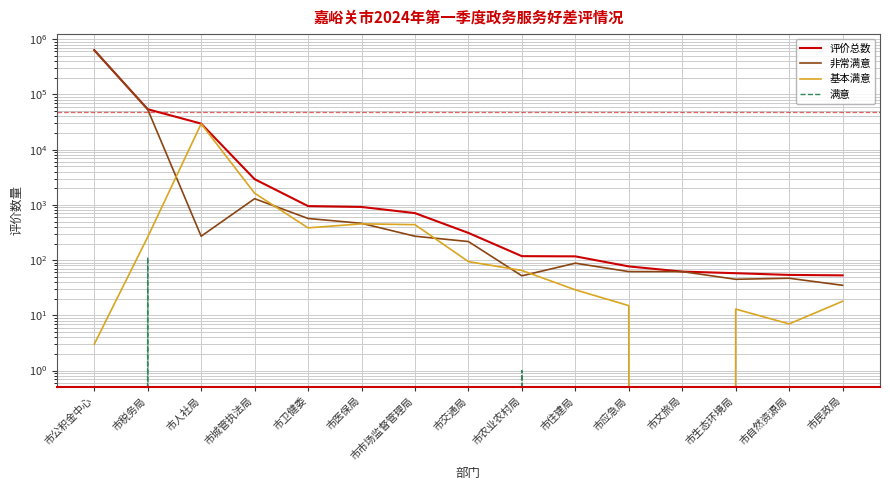

Count the number of categories in the chart.

15